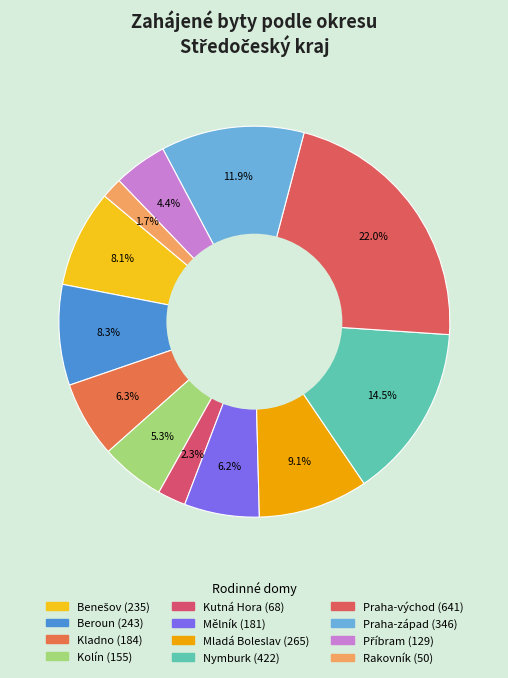

Count the number of slices in the pie.

12